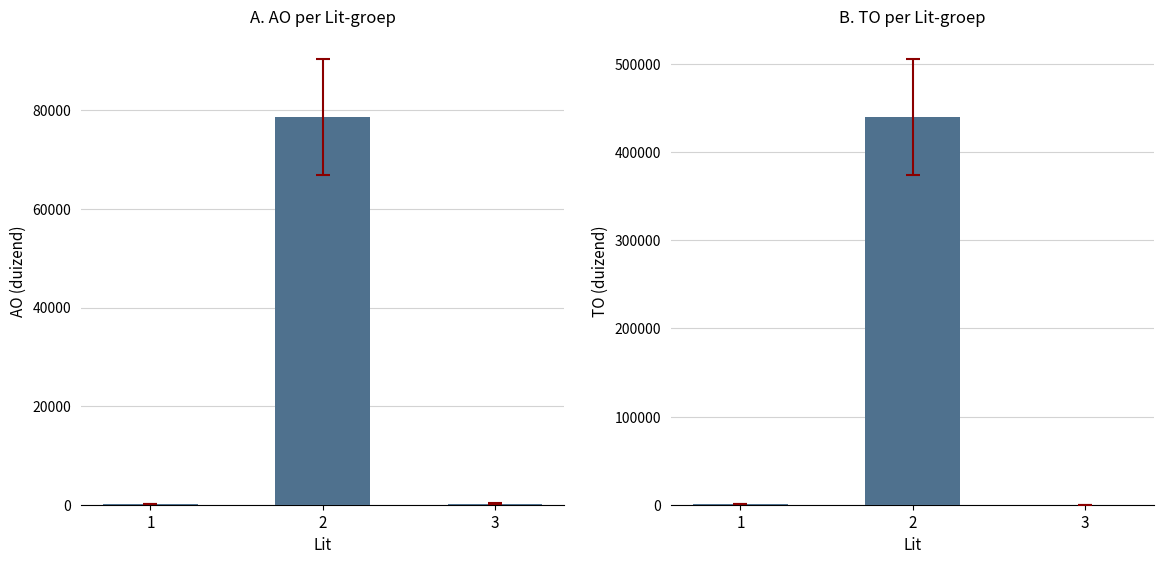

Where is TO nearest to the value 219962?

1